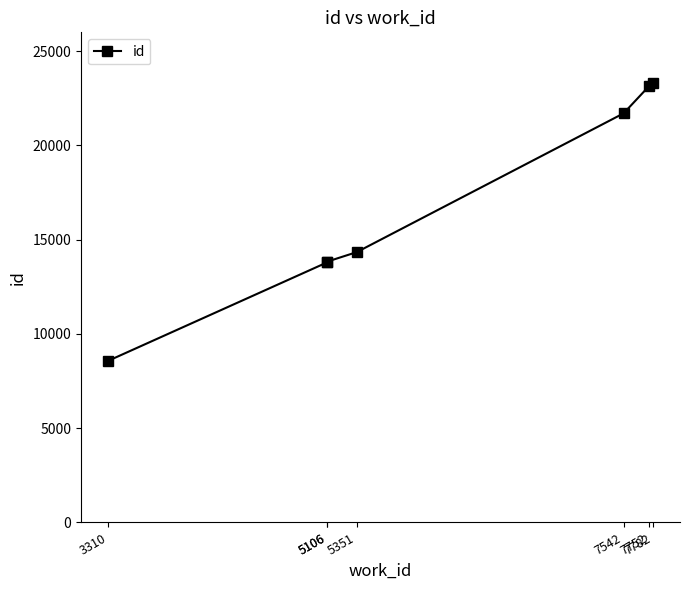

Between 3310 and 7782, which is larger?

7782